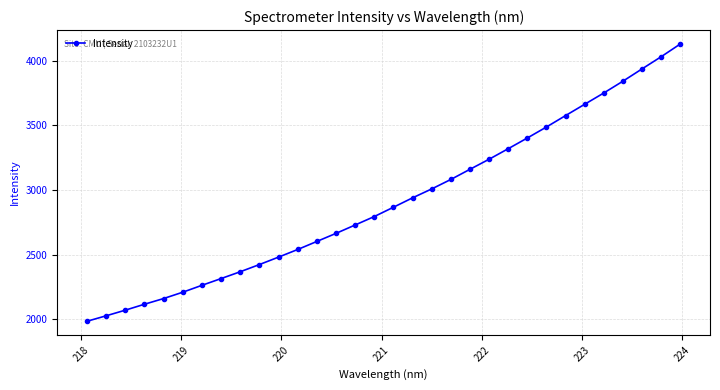

What is the smallest value displayed?

1984.3